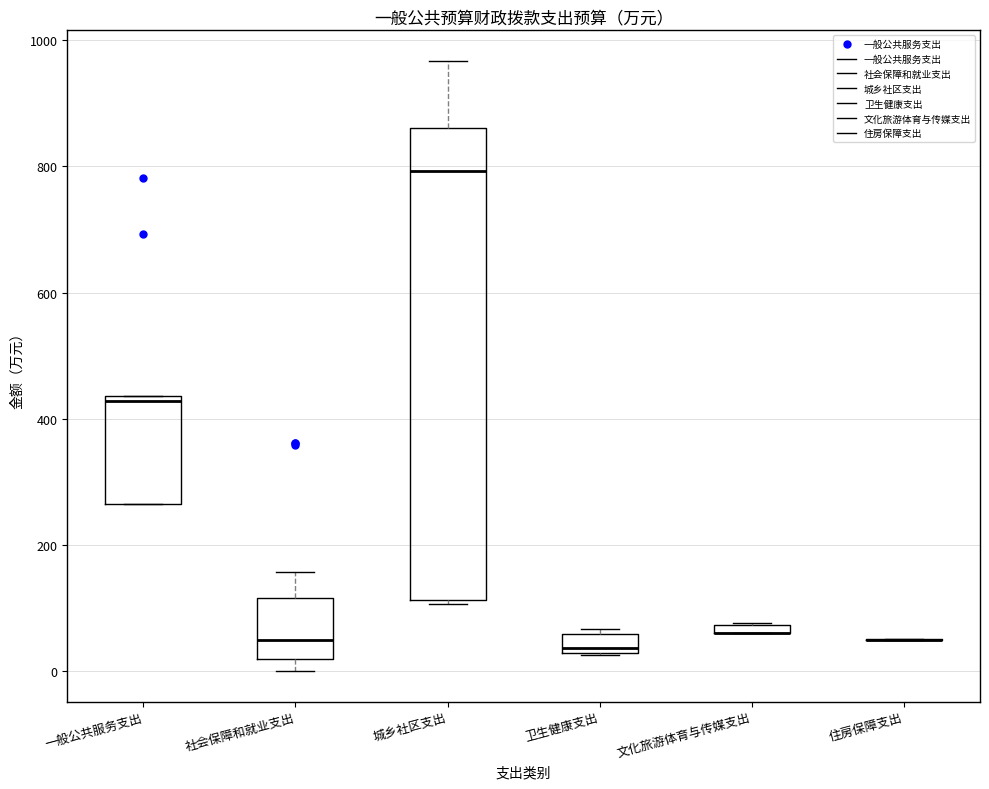

Where is the lower edge of the box for 一般公共服务支出 on the y-axis? The values are not printed on the chart, so give them approximately, as read against the axis.

260